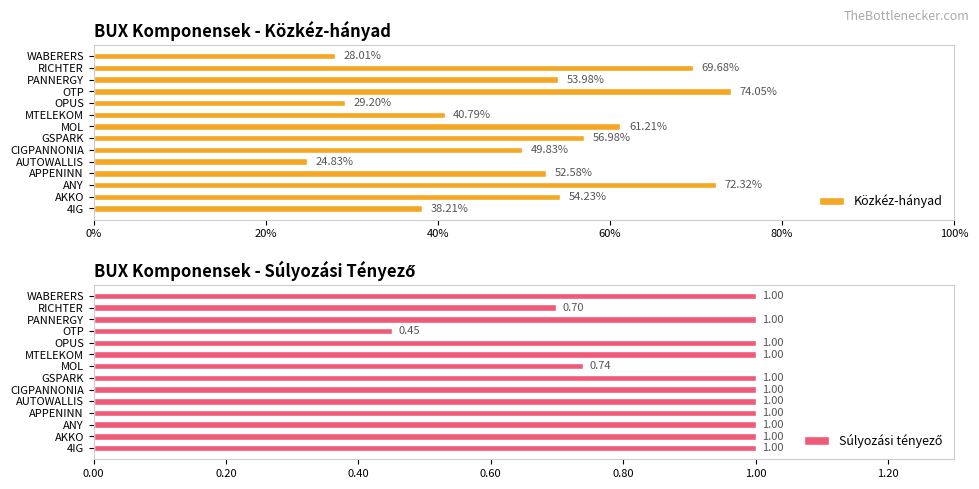

What is the value of the Súlyozási tényező bar at the 5th from the left?

1.0